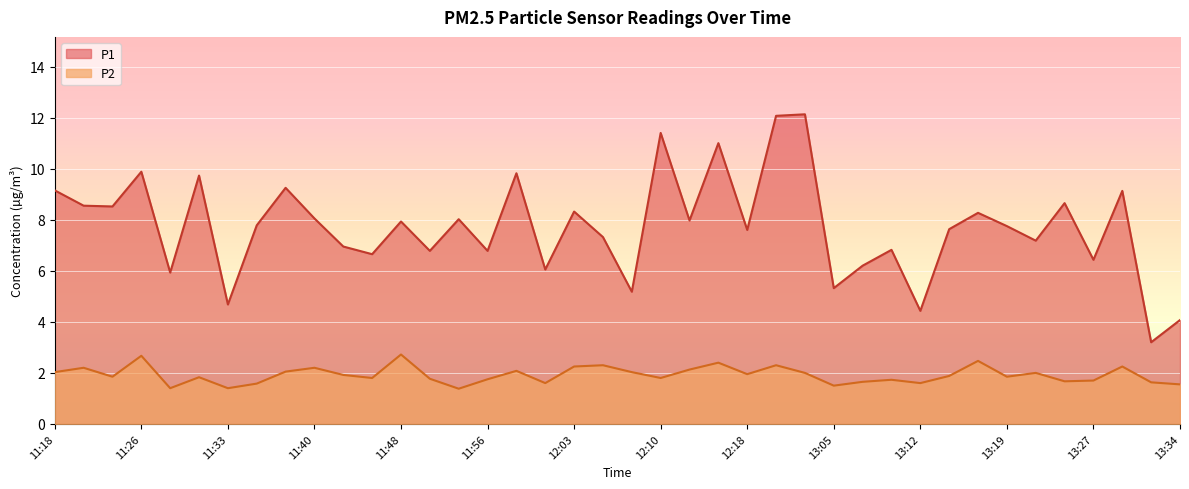

Reading left to right, what are all the values shown in this chart?

P1: 11:18=9.2	11:20=8.6	11:23=8.5	11:26=9.9	11:28=5.9	11:30=9.7	11:33=4.7	11:35=7.8	11:38=9.2	11:40=8.1	11:43=7.0	11:46=6.7	11:48=7.9	11:51=6.8	11:53=8.0	11:56=6.8	11:58=9.8	12:00=6.0	12:03=8.3	12:05=7.3	12:08=5.2	12:10=11.4	12:13=8.0	12:15=11.0	12:18=7.6	12:20=12.1	13:02=12.1	13:05=5.3	13:07=6.2	13:10=6.8	13:12=4.4	13:15=7.6	13:17=8.3	13:19=7.8	13:22=7.2	13:24=8.7	13:27=6.4	13:29=9.1	13:32=3.2	13:34=4.1
P2: 11:18=2.0	11:20=2.2	11:23=1.9	11:26=2.7	11:28=1.4	11:30=1.8	11:33=1.4	11:35=1.6	11:38=2.0	11:40=2.2	11:43=1.9	11:46=1.8	11:48=2.7	11:51=1.8	11:53=1.4	11:56=1.8	11:58=2.1	12:00=1.6	12:03=2.2	12:05=2.3	12:08=2.0	12:10=1.8	12:13=2.1	12:15=2.4	12:18=1.9	12:20=2.3	13:02=2.0	13:05=1.5	13:07=1.6	13:10=1.7	13:12=1.6	13:15=1.9	13:17=2.5	13:19=1.9	13:22=2.0	13:24=1.7	13:27=1.7	13:29=2.2	13:32=1.6	13:34=1.6